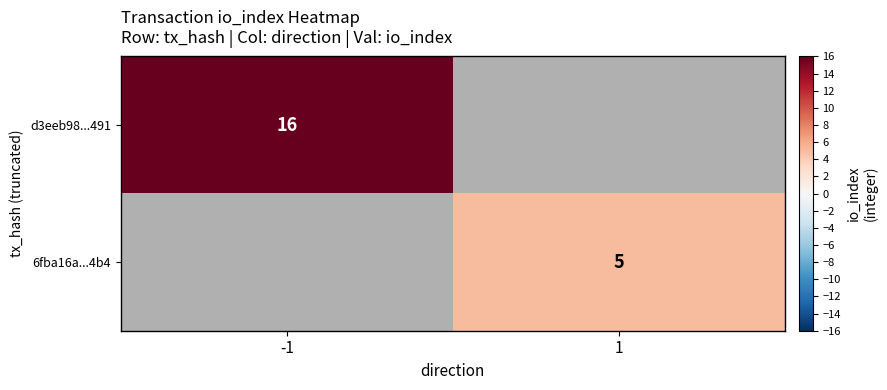

Is it true that d3eeb98...491 equals 7 at -1?

False